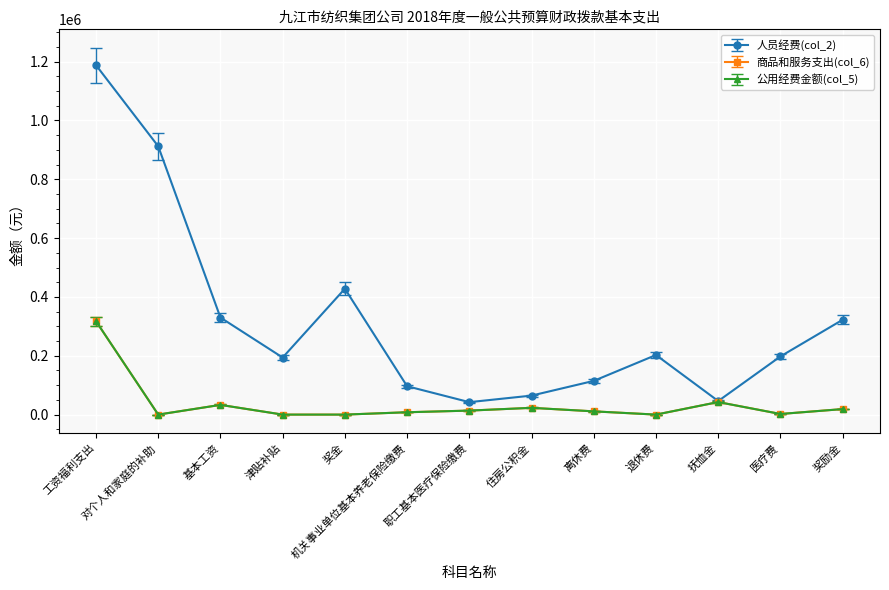

What is the label of the 10th point from the right?

津贴补贴